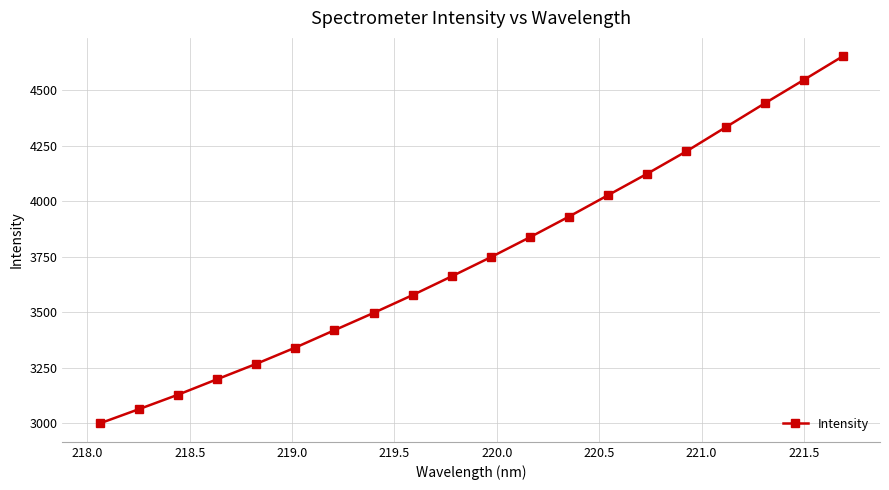

What is the minimum value shown in the chart?

2998.8